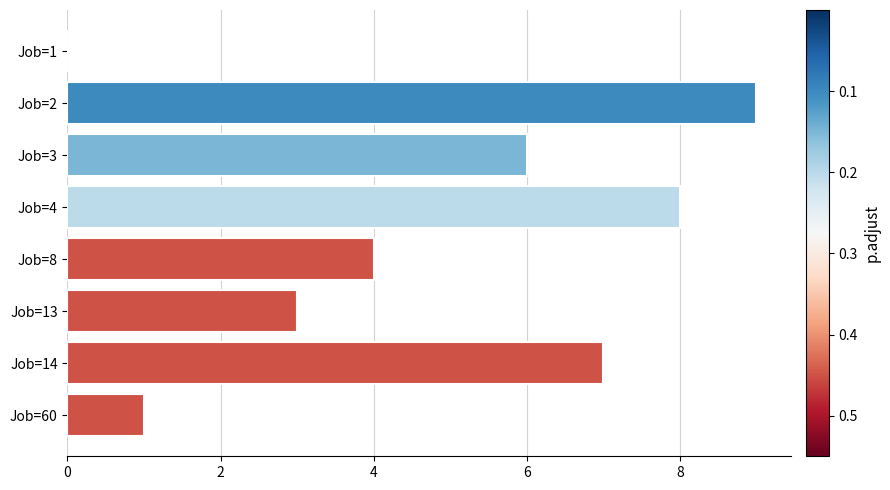

Is it true that the value at Job=60 is 1?

True